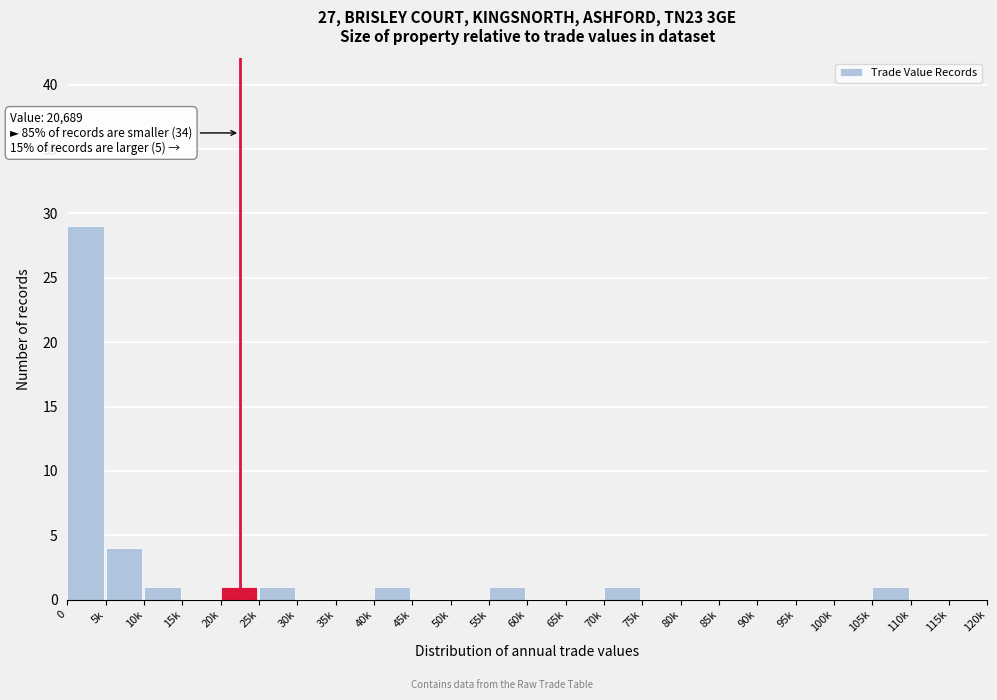

Reading right to left, extract all data points from this chart.

115k=0	110k=0	105k=1	100k=0	95k=0	90k=0	85k=0	80k=0	75k=0	70k=1	65k=0	60k=0	55k=1	50k=0	45k=0	40k=1	35k=0	30k=0	25k=1	20k=1	15k=0	10k=1	5k=4	0=29